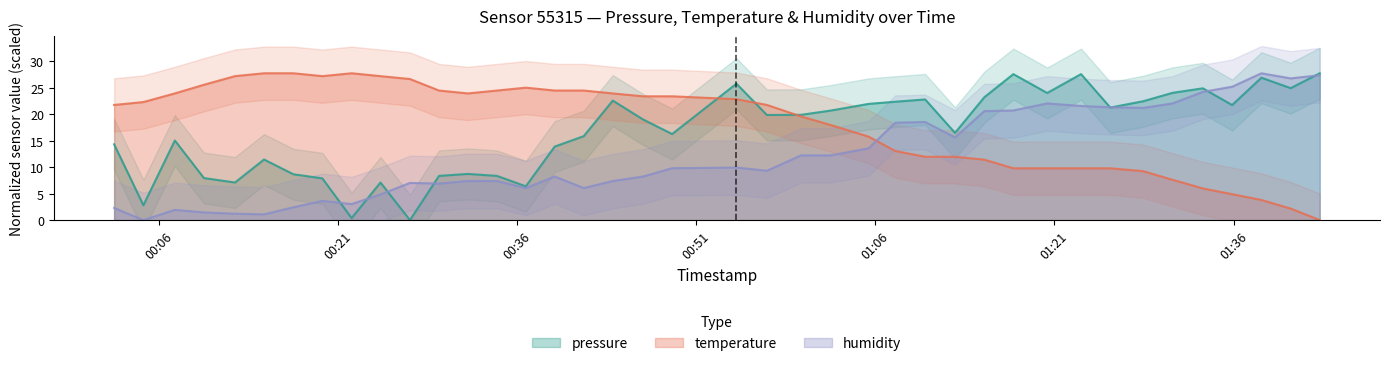

What are all the series names shown in the legend?

pressure, temperature, humidity